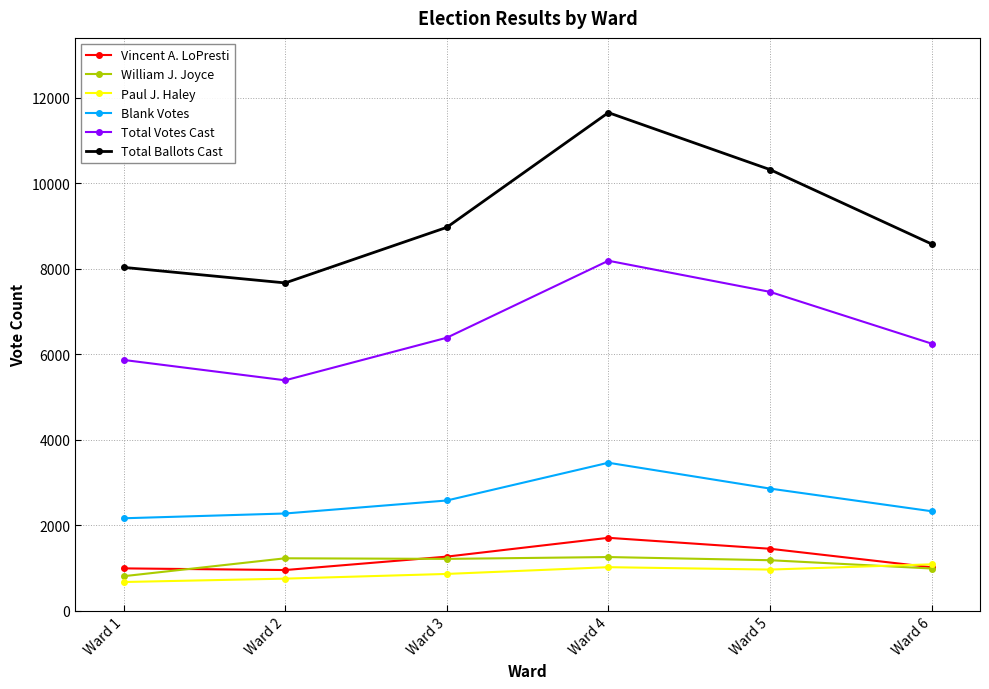

What is the sum of the Blank Votes values at Ward 2 and Ward 3?

4860